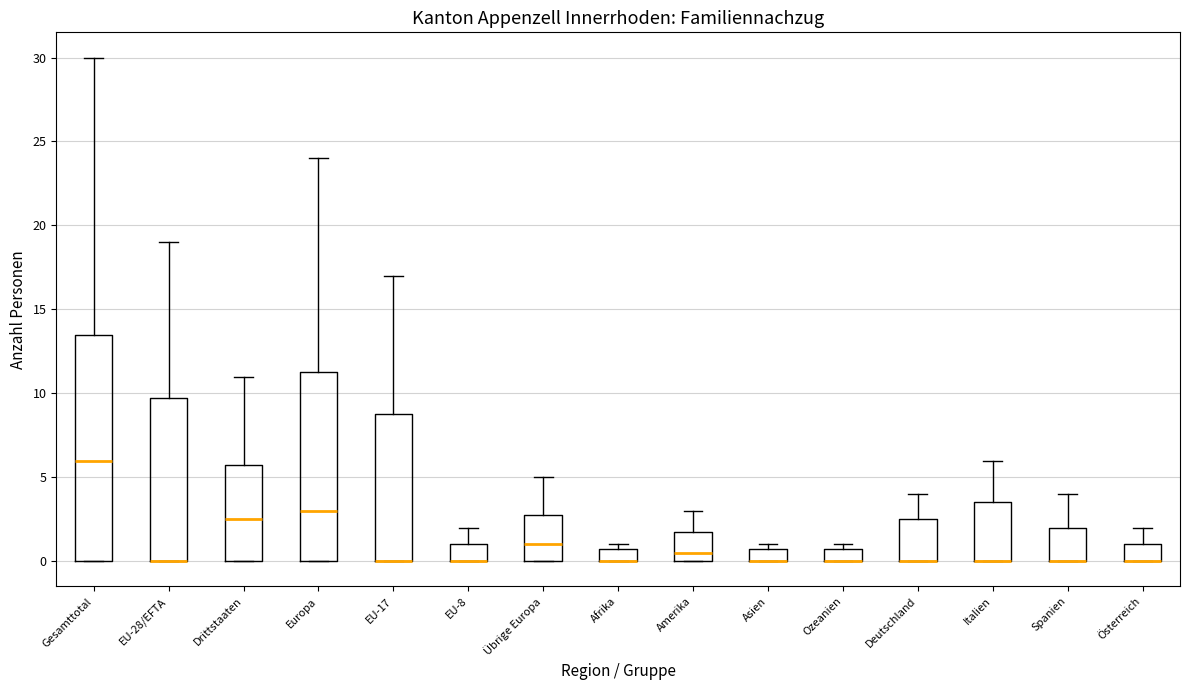

Reading left to right, transcribe this box plot: for each box, give where its median line is, the range the box spans, and where its two whiskers end, as read against the y-axis. The values are not printed on the chart, so give them approximately, as read against the axis.

Gesamttotal: median 6.0, box 0.0 to 13.5, whiskers 0.0 to 30.0
EU-28/EFTA: median 0.0 (drawn on the box's lower edge), box 0.0 to 10.0, whiskers 0.0 to 19.0
Drittstaaten: median 2.5, box 0.0 to 6.0, whiskers 0.0 to 11.0
Europa: median 3.0, box 0.0 to 11.5, whiskers 0.0 to 24.0
EU-17: median 0.0 (drawn on the box's lower edge), box 0.0 to 9.0, whiskers 0.0 to 17.0
EU-8: median 0.0 (drawn on the box's lower edge), box 0.0 to 1.0, whiskers 0.0 to 2.0
Übrige Europa: median 1.0, box 0.0 to 3.0, whiskers 0.0 to 5.0
Afrika: median 0.0 (drawn on the box's lower edge), box 0.0 to 1.0, whiskers 0.0 to 1.0 (just above the box's upper edge)
Amerika: median 0.5, box 0.0 to 2.0, whiskers 0.0 to 3.0
Asien: median 0.0 (drawn on the box's lower edge), box 0.0 to 1.0, whiskers 0.0 to 1.0 (just above the box's upper edge)
Ozeanien: median 0.0 (drawn on the box's lower edge), box 0.0 to 1.0, whiskers 0.0 to 1.0 (just above the box's upper edge)
Deutschland: median 0.0 (drawn on the box's lower edge), box 0.0 to 2.5, whiskers 0.0 to 4.0
Italien: median 0.0 (drawn on the box's lower edge), box 0.0 to 3.5, whiskers 0.0 to 6.0
Spanien: median 0.0 (drawn on the box's lower edge), box 0.0 to 2.0, whiskers 0.0 to 4.0
Österreich: median 0.0 (drawn on the box's lower edge), box 0.0 to 1.0, whiskers 0.0 to 2.0